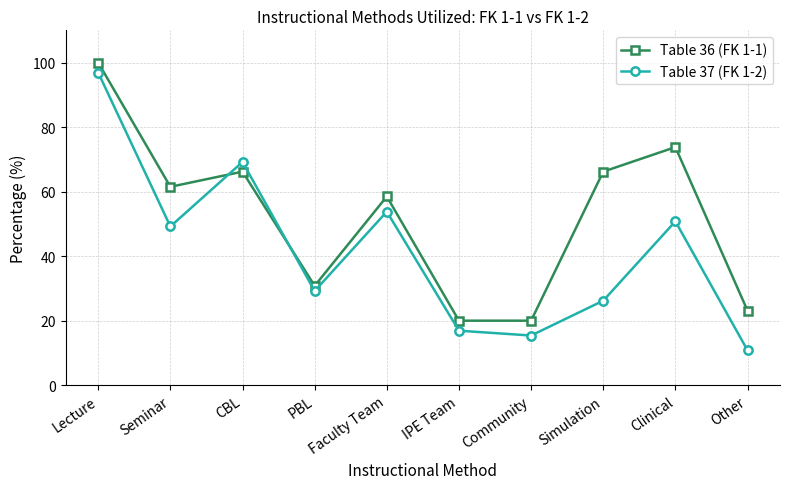

At which label does Table 37 (FK 1-2) reach its peak?

Lecture